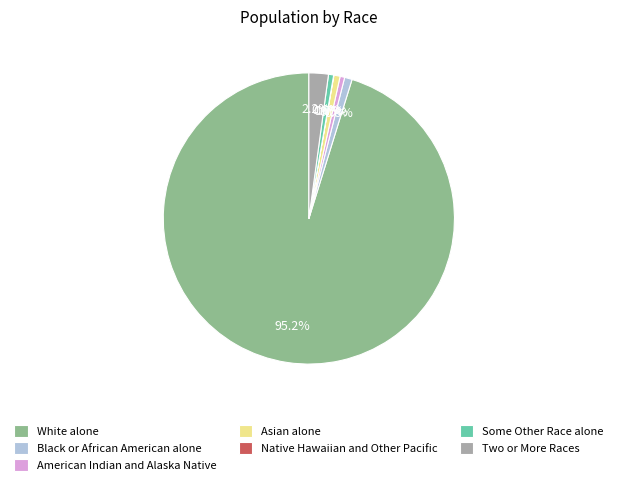

Does White alone represent more than half of the total?

Yes